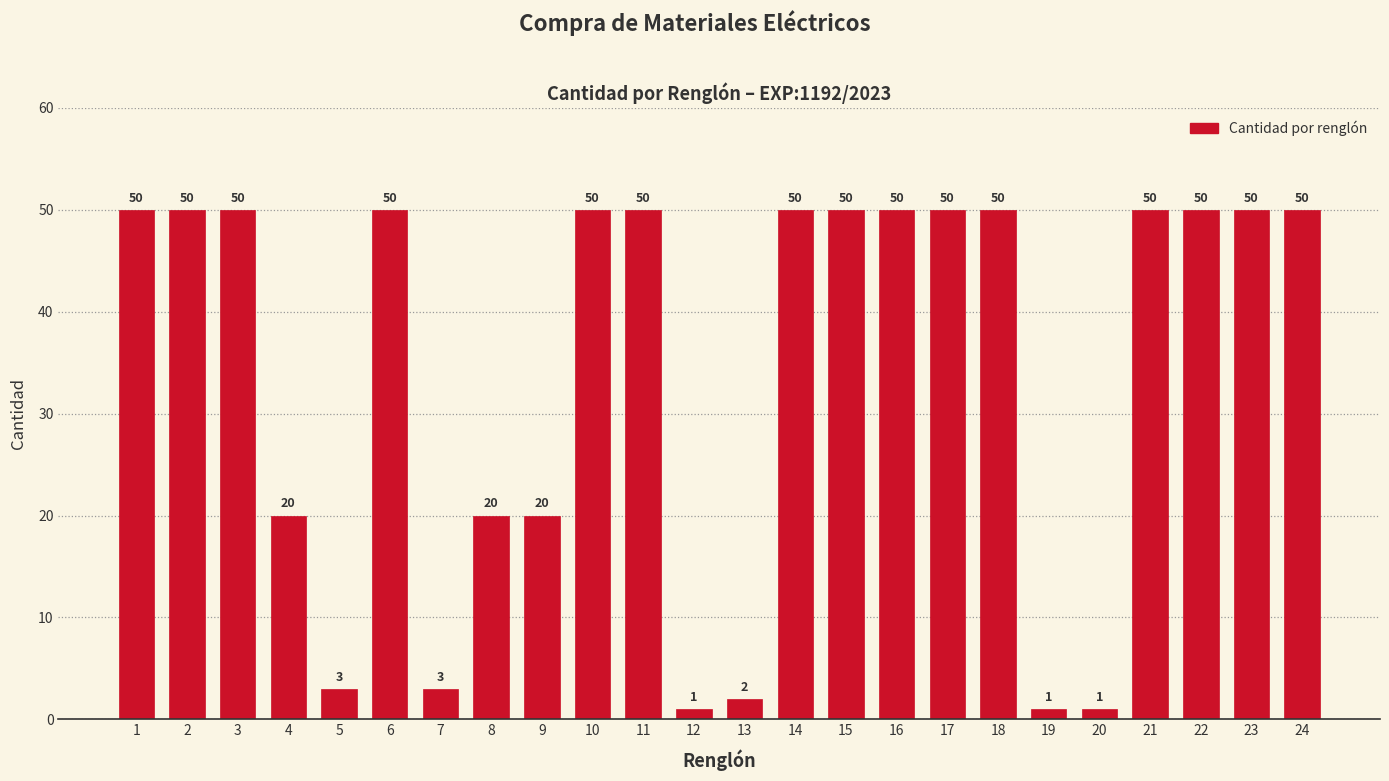

Does the chart contain stacked bars?

No